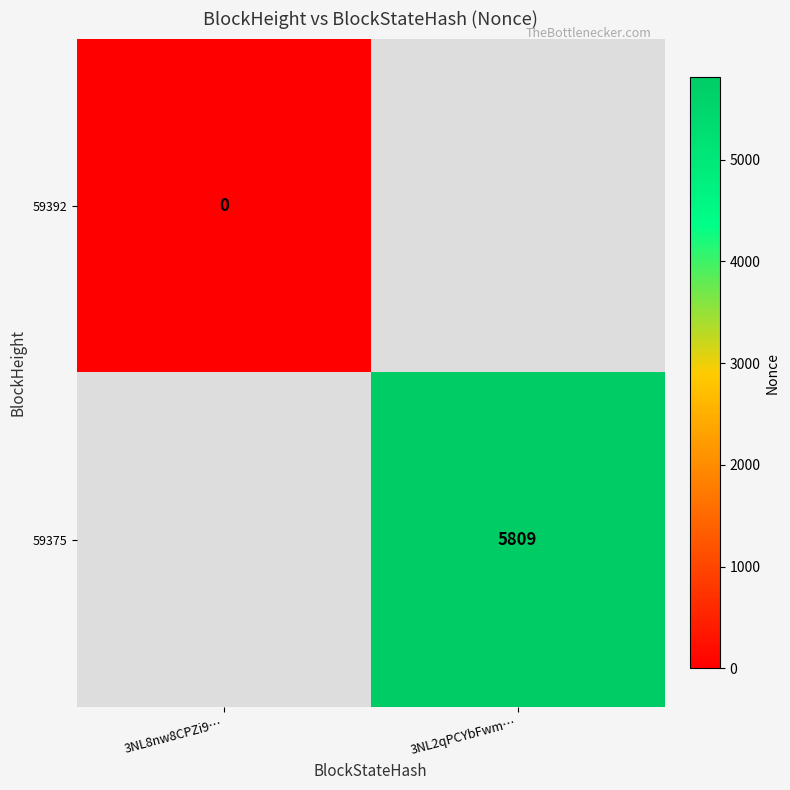

The value of 59375 at 3NL2qPCYbFwm… is 9307. True or false?

False